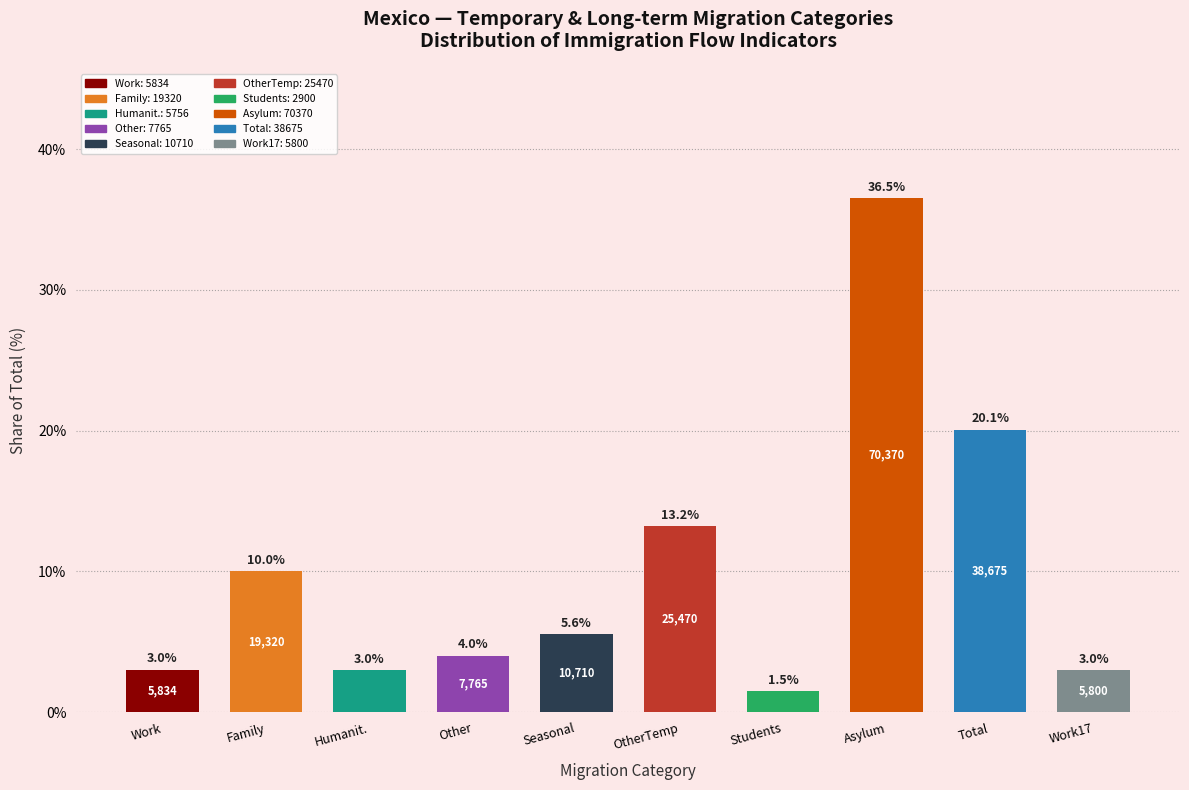

Reading right to left, transcribe all the data shown in this chart.

Work17=3.0	Total=20.1	Asylum=36.5	Students=1.5	OtherTemp=13.2	Seasonal=5.6	Other=4.0	Humanit.=3.0	Family=10.0	Work=3.0